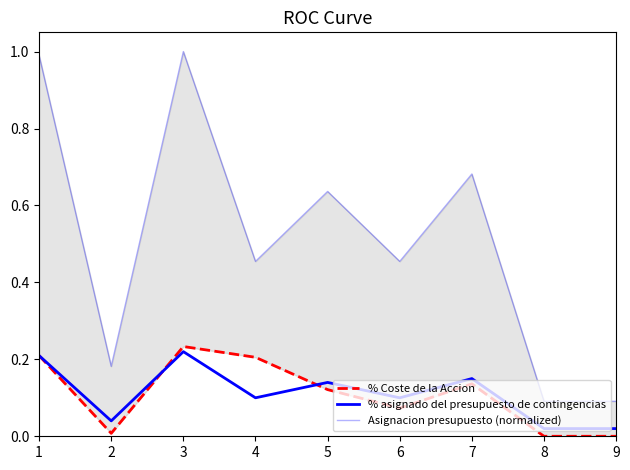

What is the total value across all series at 5?

0.9